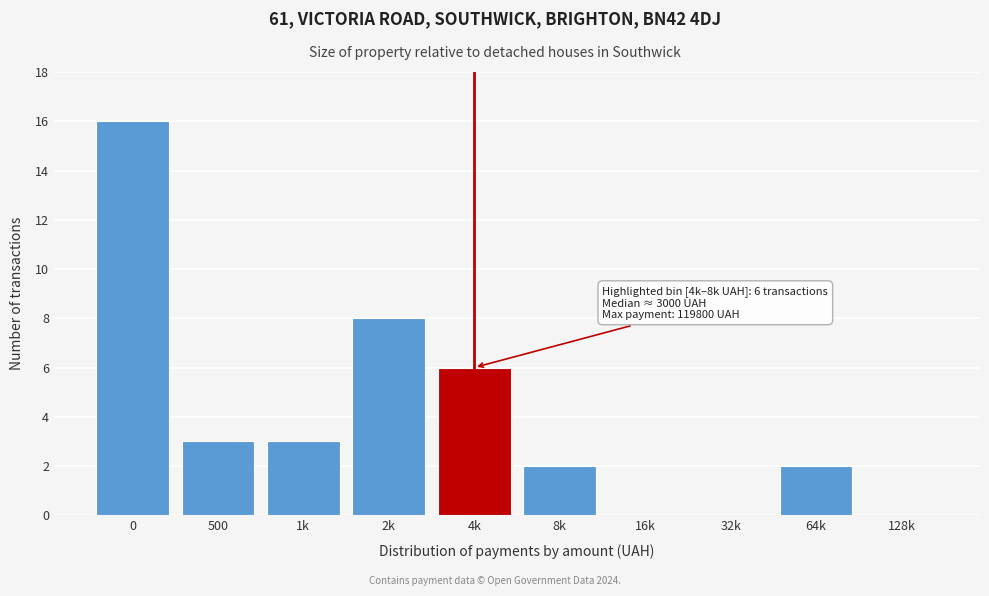

Reading right to left, extract all data points from this chart.

128k=0	64k=2	32k=0	16k=0	8k=2	4k=6	2k=8	1k=3	500=3	0=16